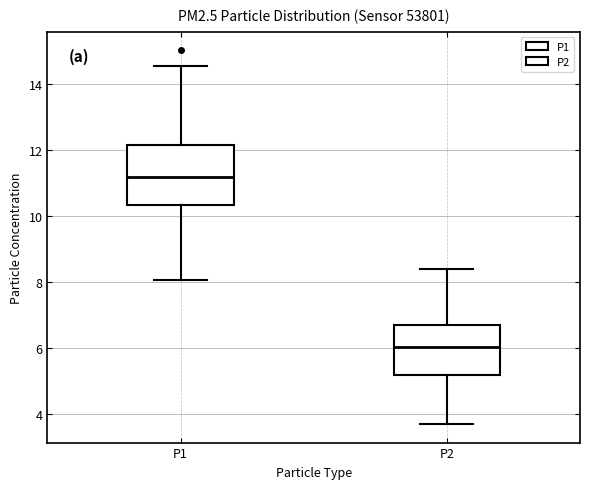

Which box's median line is the highest?

P1